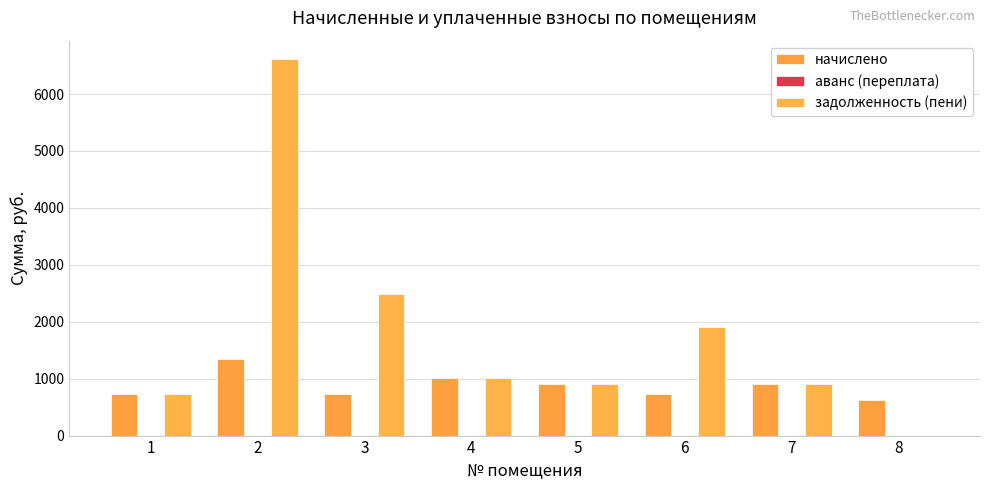

What is the difference between the начислено values at 8 and 2?

716.1